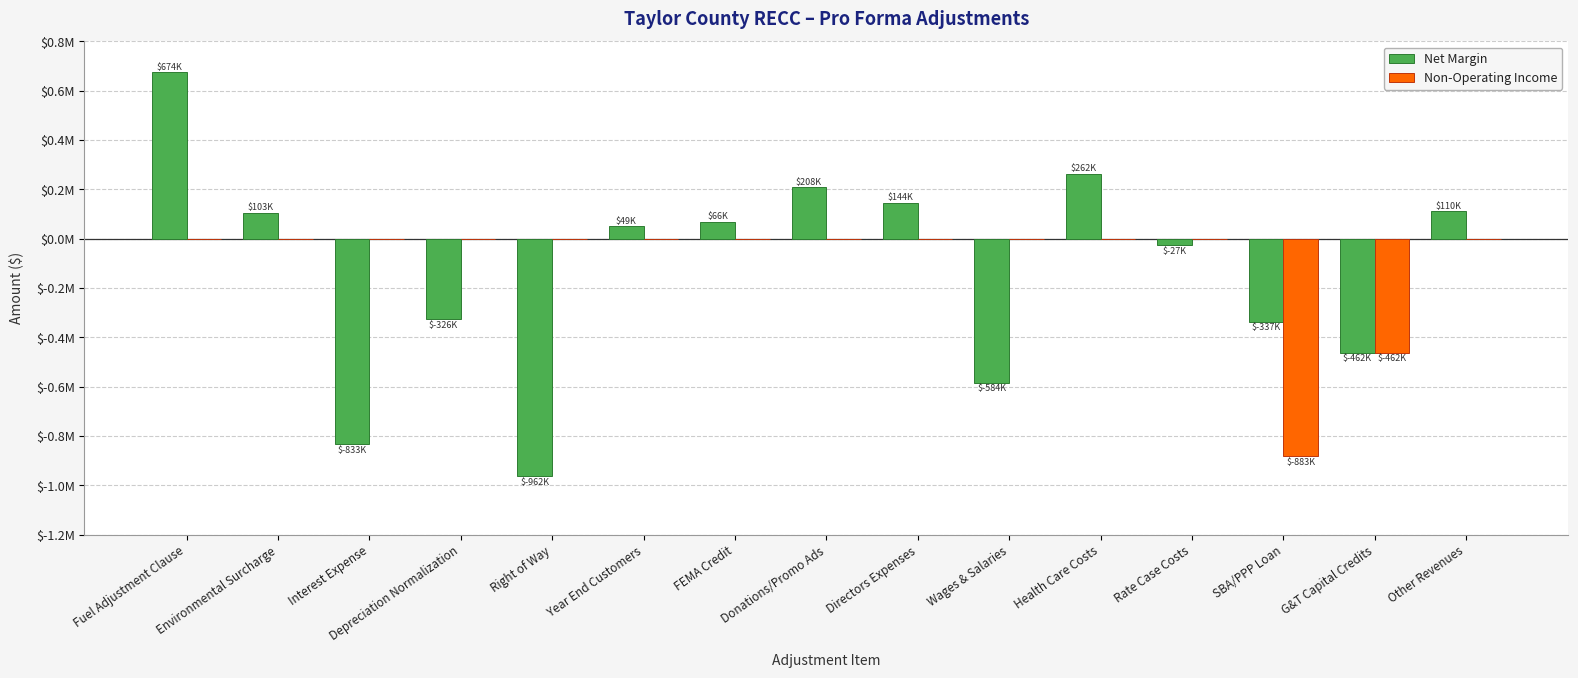

At Directors Expenses, list the series in order from smallest to largest.

Non-Operating Income, Net Margin